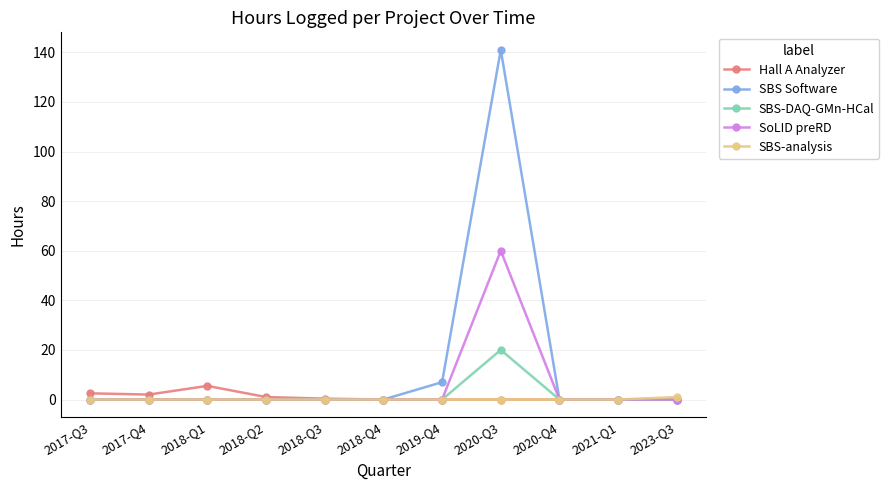

True or false: SBS Software has a value of 0.0 at 2018-Q4.

True